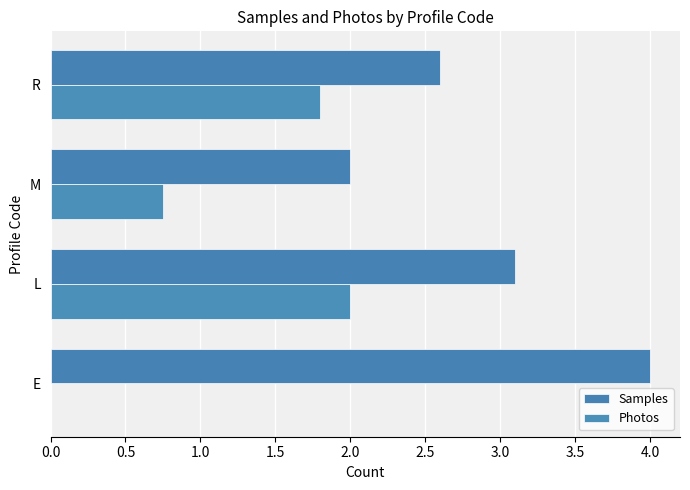

At which category is the sum across all series the highest?

L